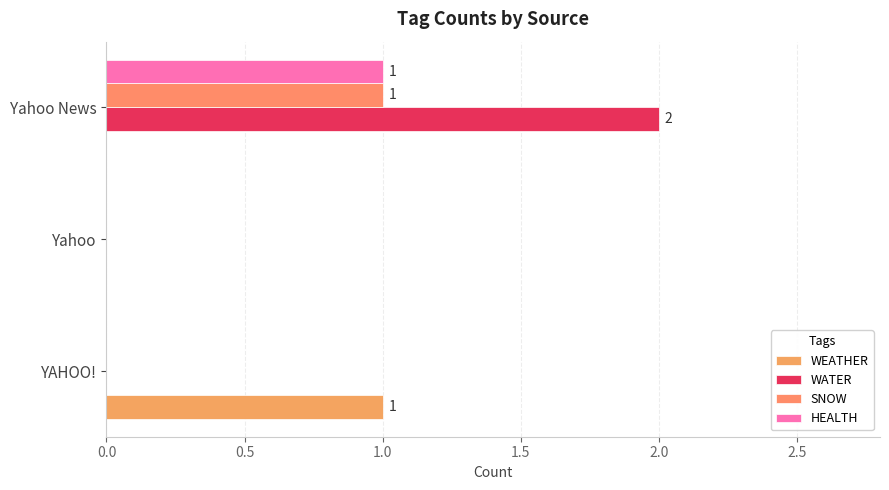

How many distinct data groups are displayed?

4